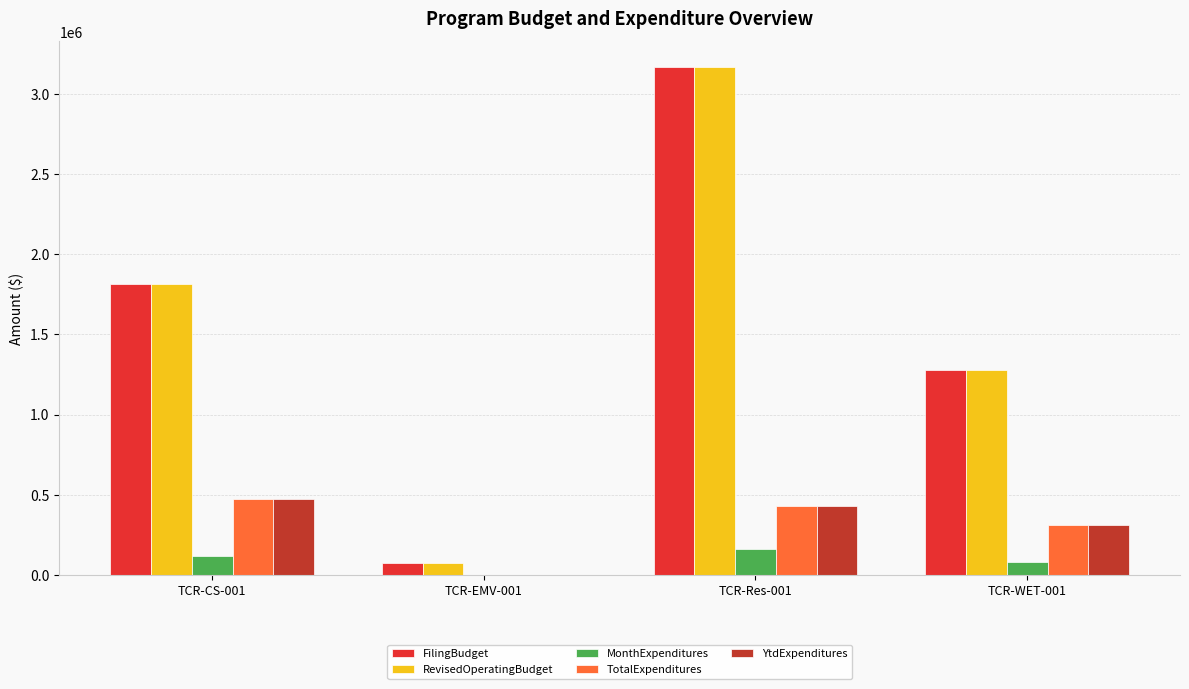

The value of YtdExpenditures at TCR-Res-001 is 432476. True or false?

True